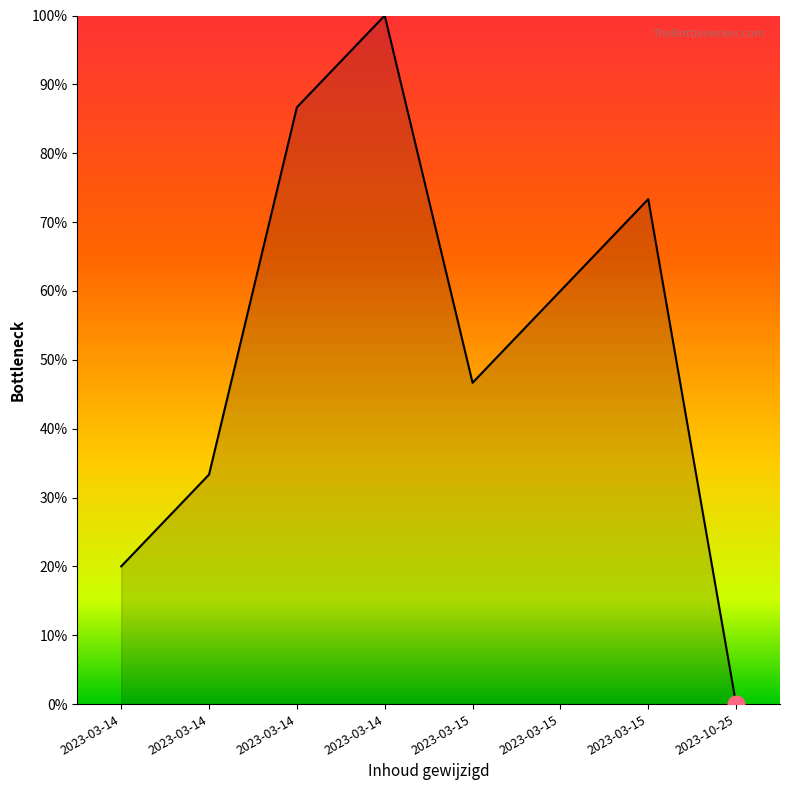

Rank the categories by value from highest to lowest.

2023-03-14, 2023-03-14, 2023-03-15, 2023-03-15, 2023-03-15, 2023-03-14, 2023-03-14, 2023-10-25